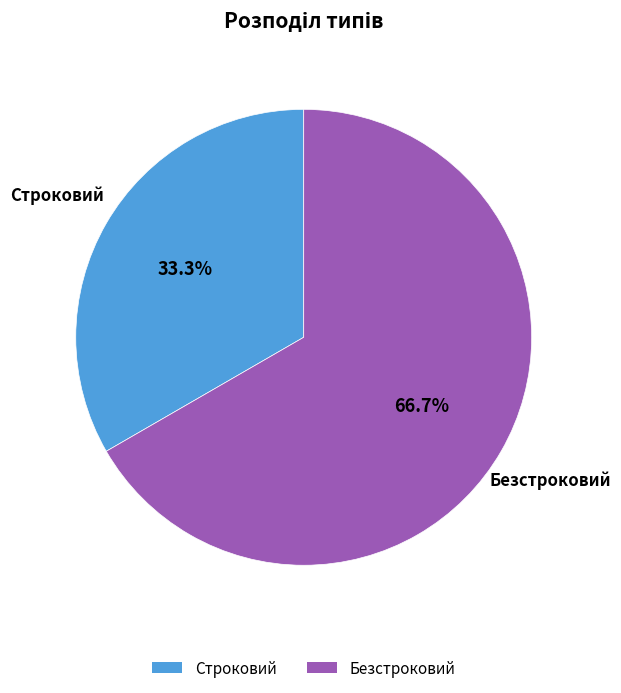

Does Строковий account for over 50% of the chart?

No